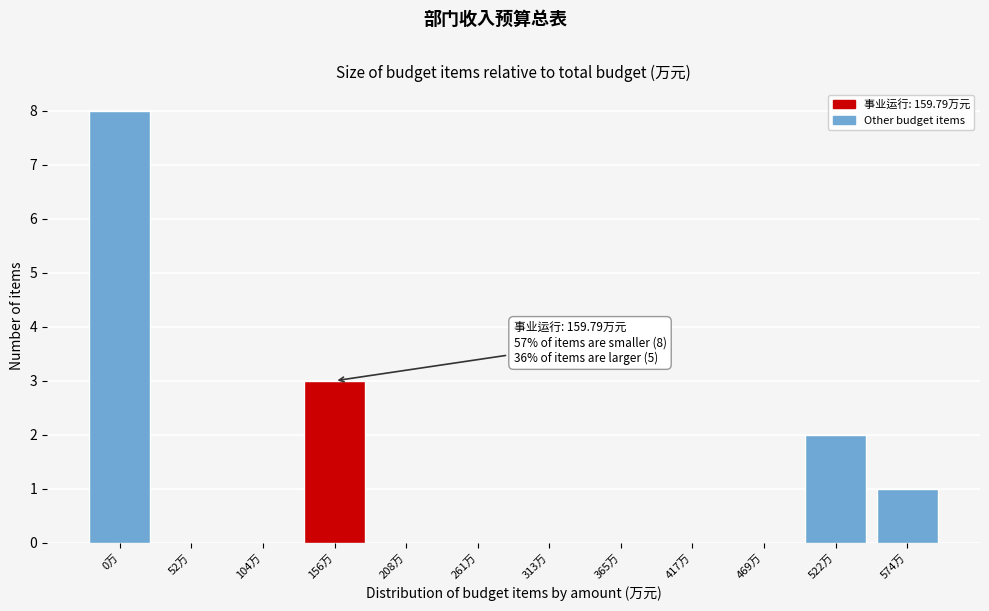

Reading right to left, transcribe all the data shown in this chart.

574万=1	522万=2	469万=0	417万=0	365万=0	313万=0	261万=0	208万=0	156万=3	104万=0	52万=0	0万=8